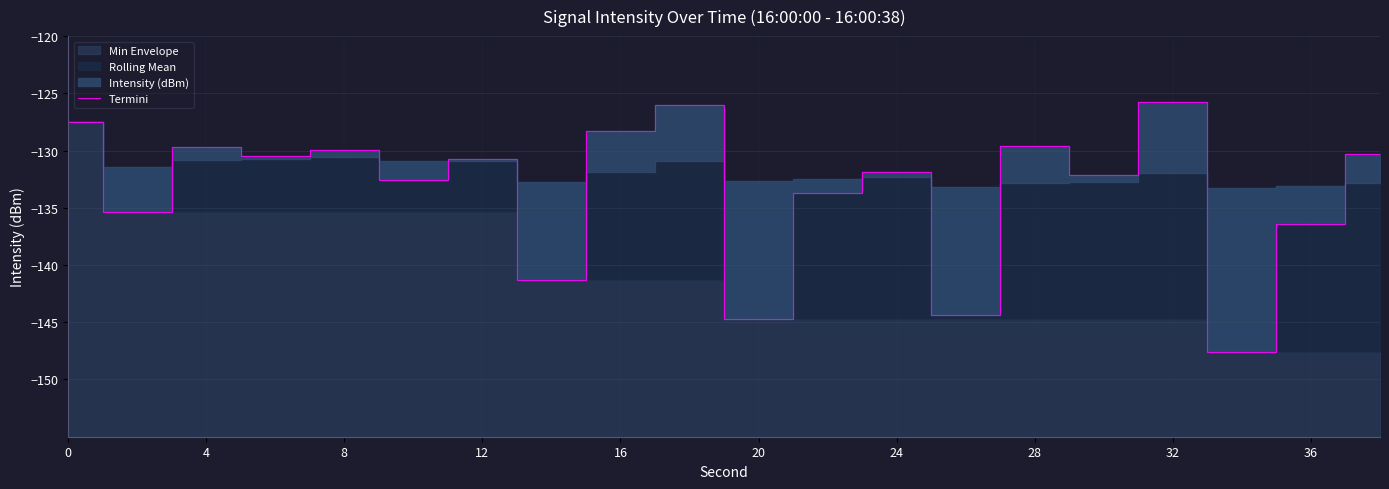

What is the difference between the maximum and minimum values?

21.9